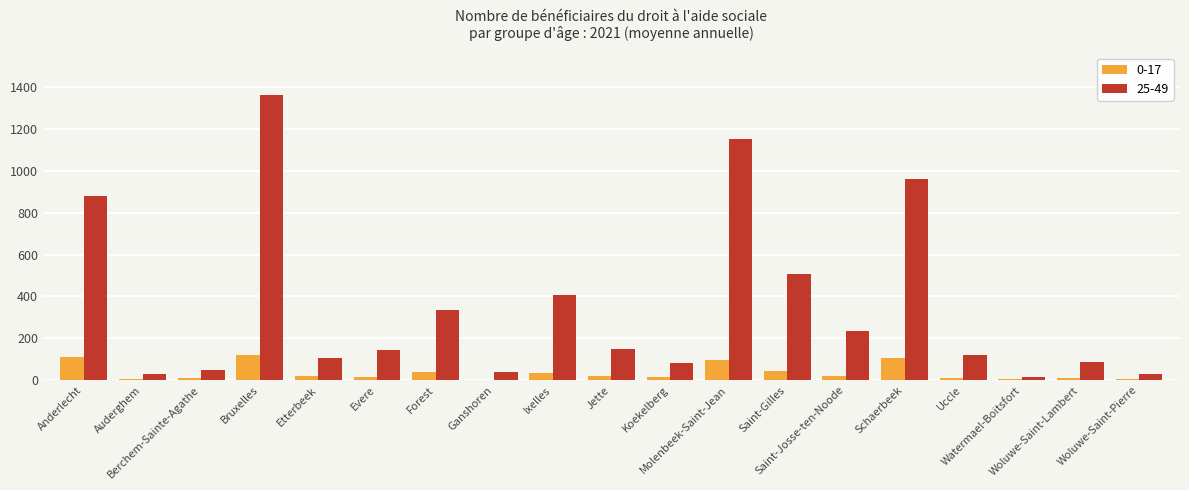

Which series has the largest total across all categories?

25-49